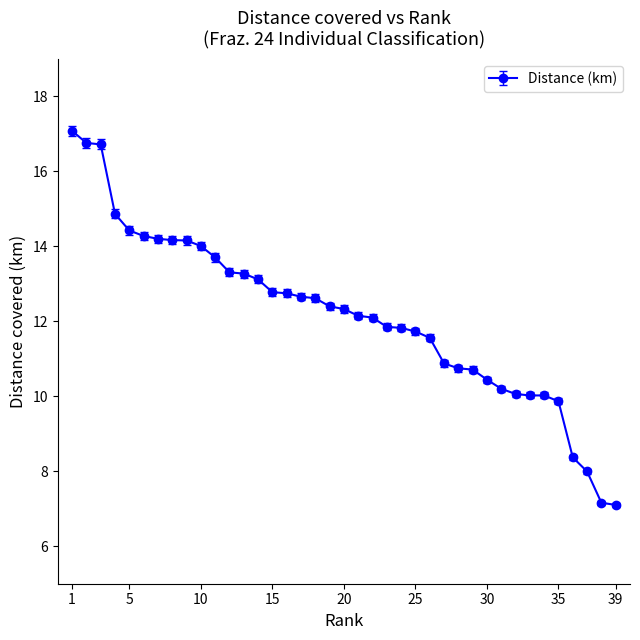

What is the value of the 16th point from the left?

12.7